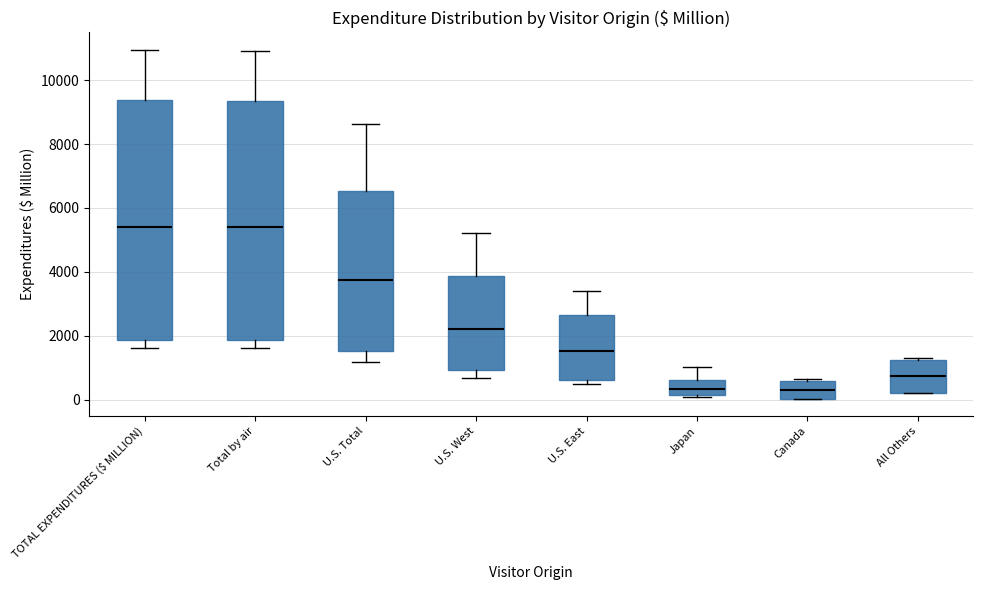

Reading left to right, transcribe this box plot: for each box, give where its median line is, the range the box spans, and where its two whiskers end, as read against the y-axis. The values are not printed on the chart, so give them approximately, as read against the axis.

TOTAL EXPENDITURES ($ MILLION): median 5400, box 1800 to 9400, whiskers 1600 to 11000
Total by air: median 5400, box 1800 to 9400, whiskers 1600 to 11000
U.S. Total: median 3800, box 1600 to 6600, whiskers 1200 to 8600
U.S. West: median 2200, box 1000 to 3800, whiskers 600 to 5200
U.S. East: median 1600, box 600 to 2600, whiskers 400 to 3400
Japan: median 400, box 200 to 600, whiskers 0 to 1000
Canada: median 400, box 0 to 600, whiskers 0 to 600
All Others: median 800, box 200 to 1200, whiskers 200 to 1400